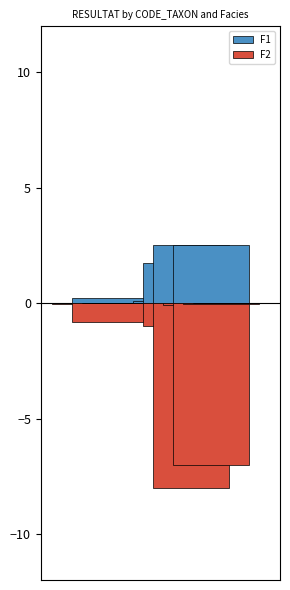

Which series has the largest range (max minus min)?

F2_RESULTAT